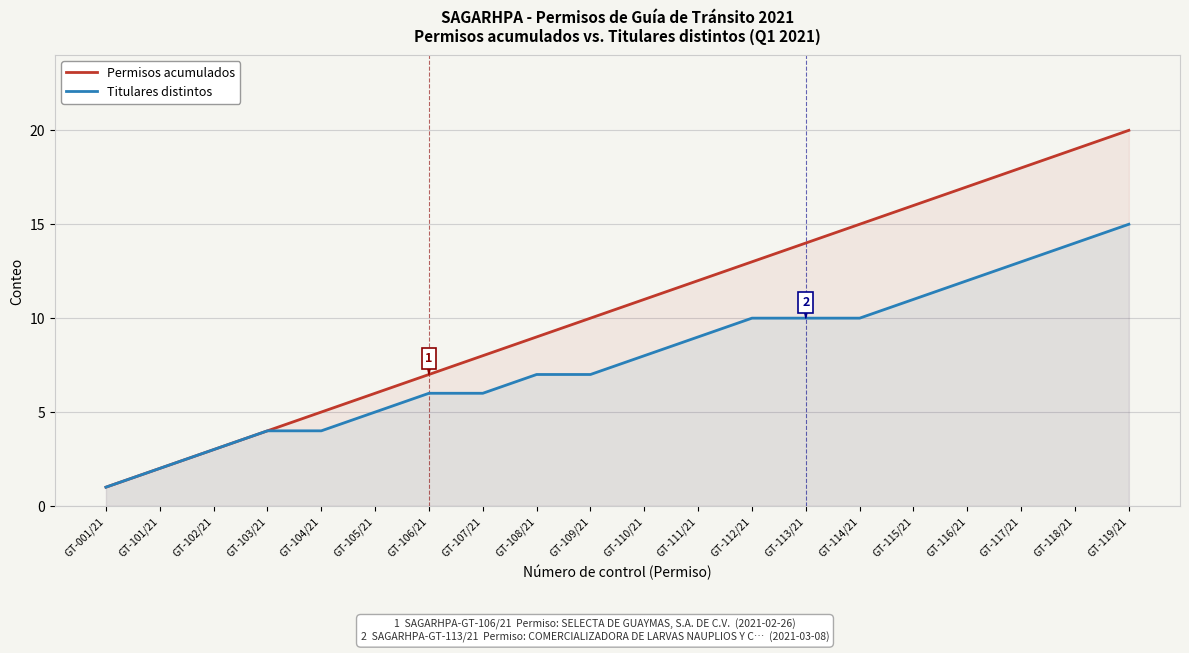

True or false: Permisos acumulados and Titulares distintos cross at least once.

False